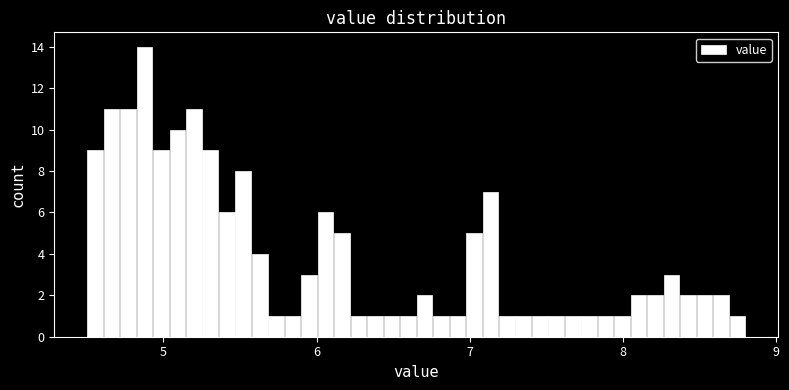

Read against the x-axis, roughly where is the centre of the tallest bar?

4.9